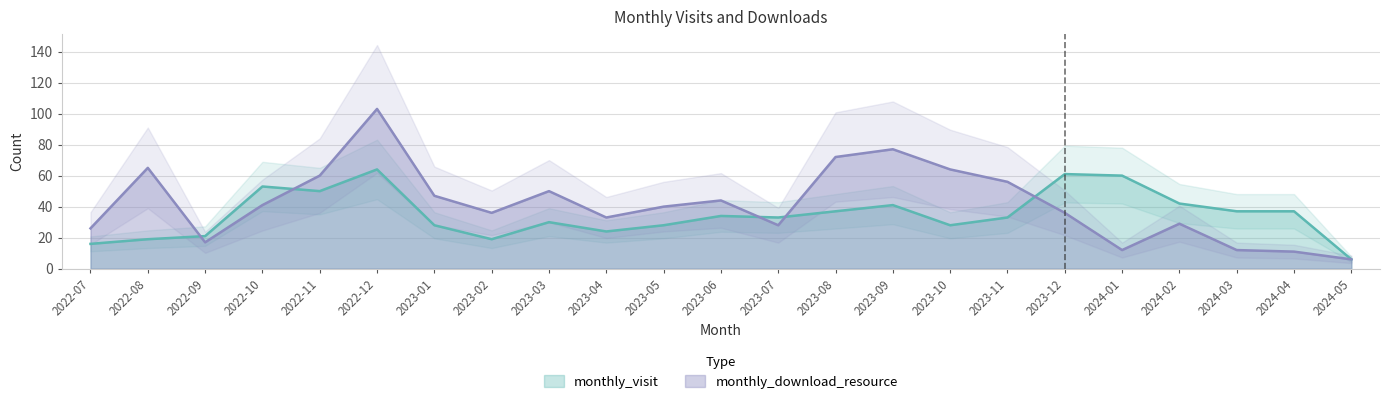

At which label does monthly_visit first exceed 33?

2022-10